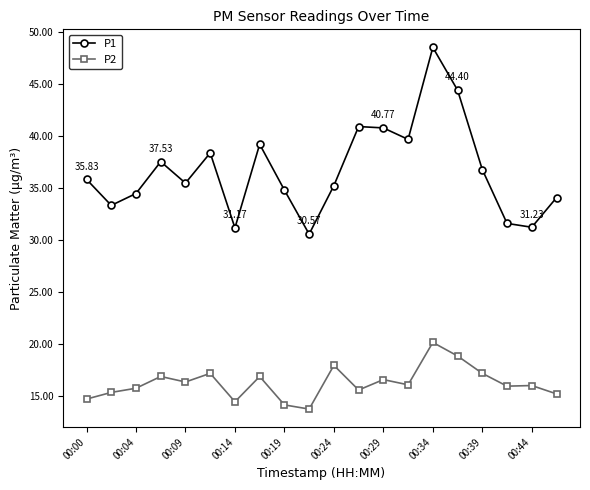

Which series has the largest range (max minus min)?

P1